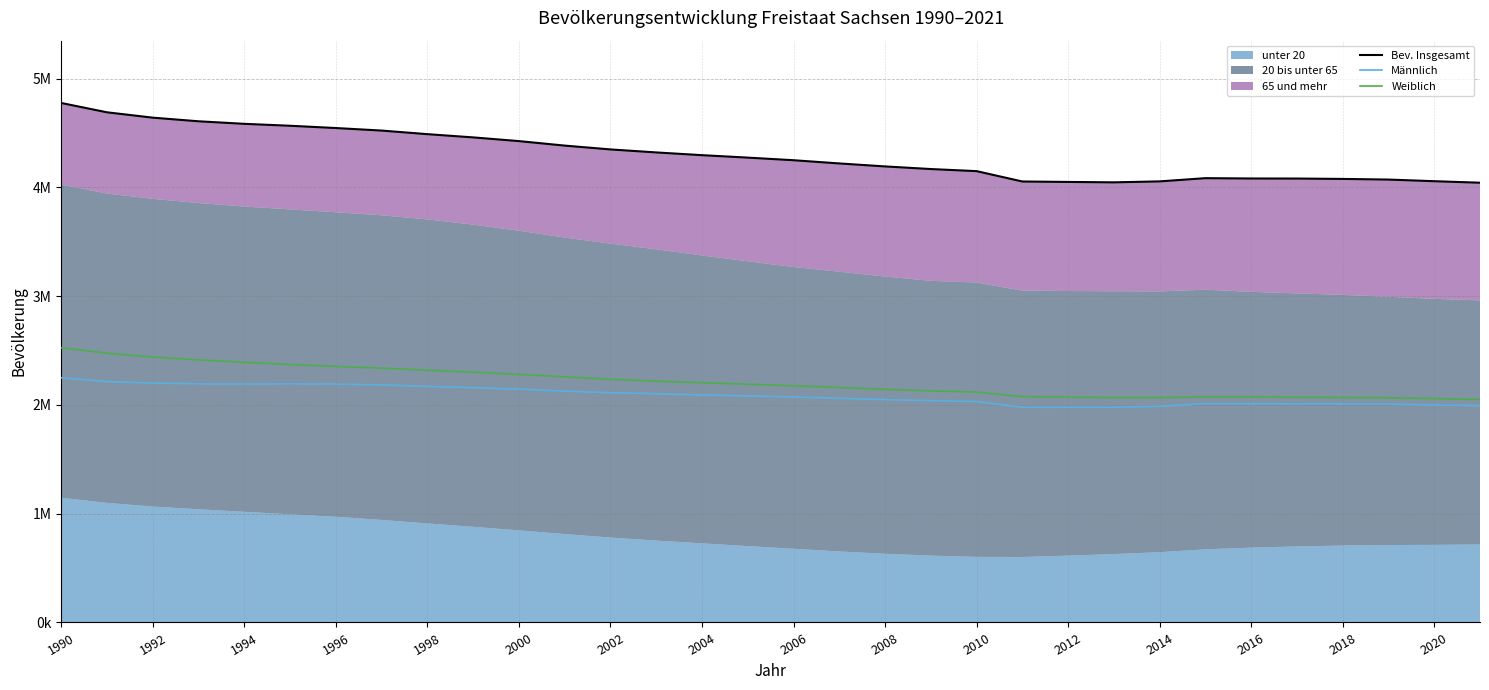

Does the chart display data point markers on the line(s)?

No